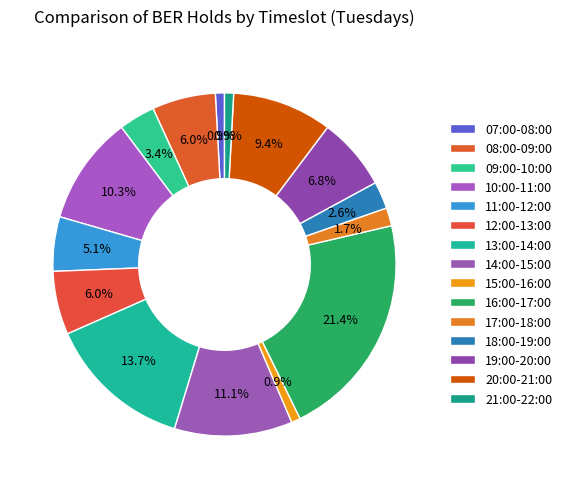

True or false: 19:00-20:00 accounts for 1% of the total.

False